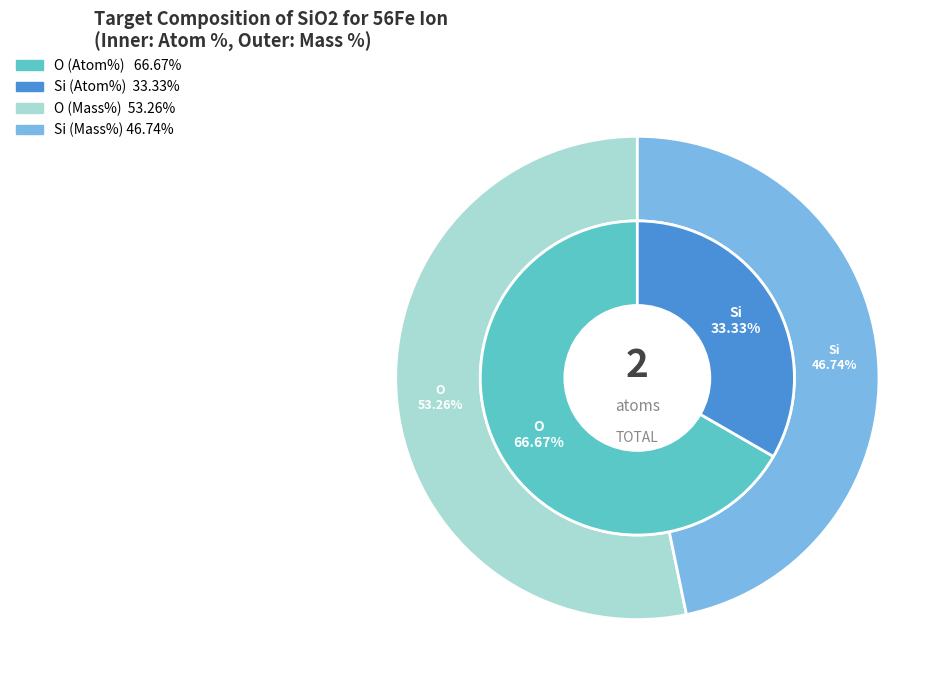

Rank the categories by value from lowest to highest.

Si, O